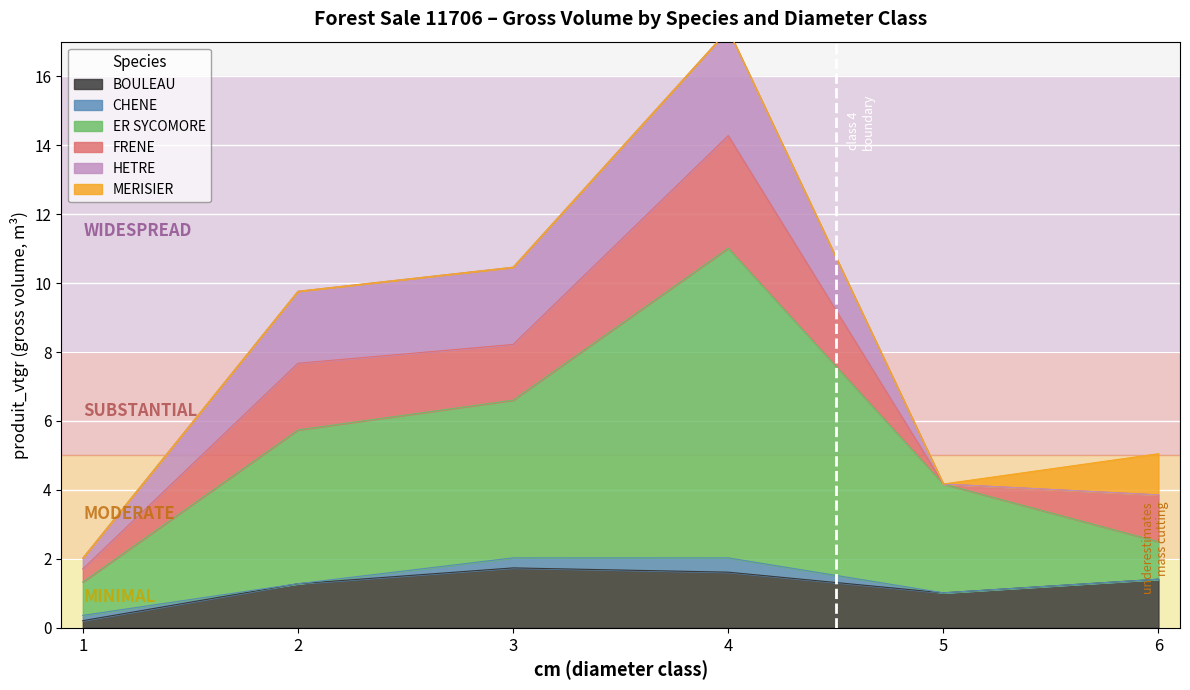

Reading right to left, transcribe all the data shown in this chart.

BOULEAU: 6=1.4	5=1.0	4=1.6	3=1.7	2=1.3	1=0.2
CHENE: 6=0.0	5=0.0	4=0.4	3=0.3	2=0.0	1=0.2
ER SYCOMORE: 6=1.1	5=3.2	4=9.0	3=4.6	2=4.5	1=1.0
FRENE: 6=1.4	5=0.0	4=3.3	3=1.6	2=1.9	1=0.4
HETRE: 6=0.0	5=0.0	4=3.1	3=2.2	2=2.1	1=0.3
MERISIER: 6=1.2	5=0.0	4=0.0	3=0.0	2=0.0	1=0.0